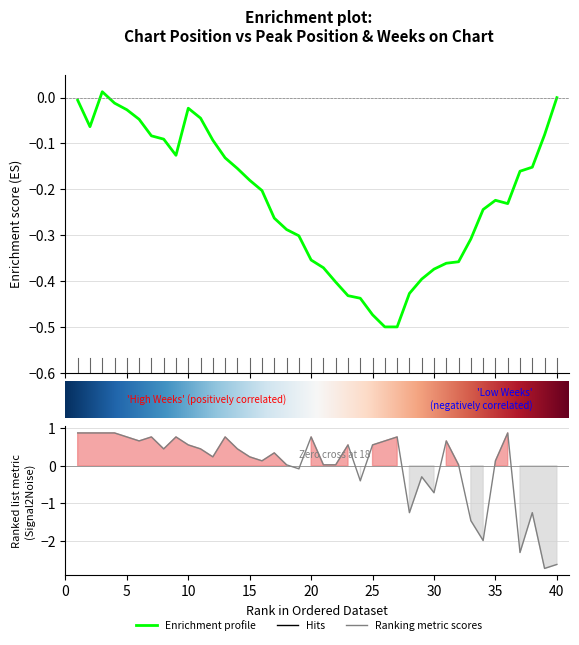

Reading left to right, extract all data points from this chart.

1=0.9	2=0.9	3=0.9	4=0.9	5=0.8	6=0.7	7=0.8	8=0.4	9=0.8	10=0.6	11=0.4	12=0.2	13=0.8	14=0.4	15=0.2	16=0.1	17=0.3	18=0.0	19=-0.1	20=0.8	21=0.0	22=0.0	23=0.6	24=-0.4	25=0.6	26=0.7	27=0.8	28=-1.2	29=-0.3	30=-0.7	31=0.7	32=0.0	33=-1.5	34=-2.0	35=0.1	36=0.9	37=-2.3	38=-1.2	39=-2.7	40=-2.6